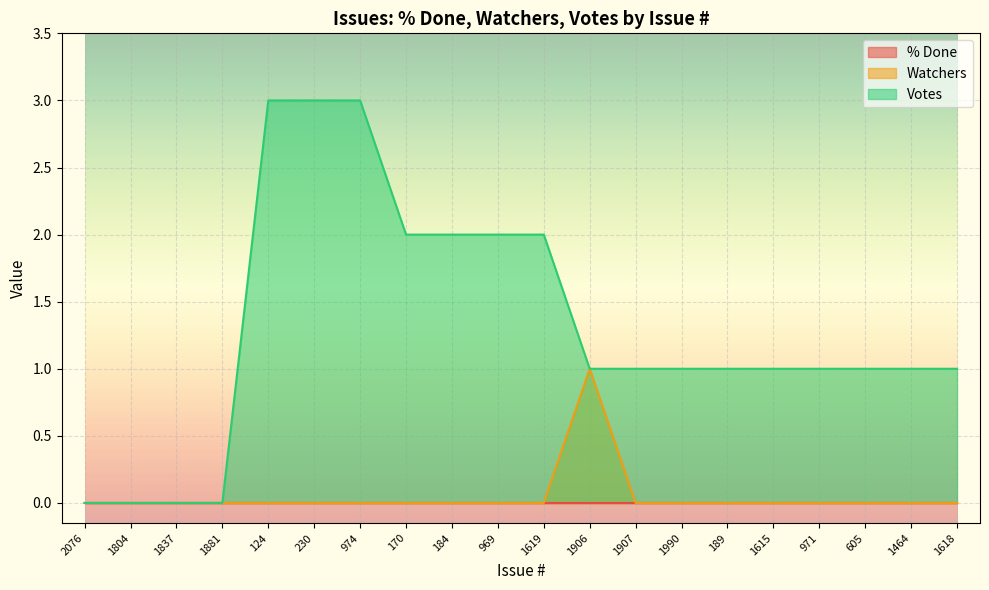

Count the Votes values in the range 1 to 2.

13